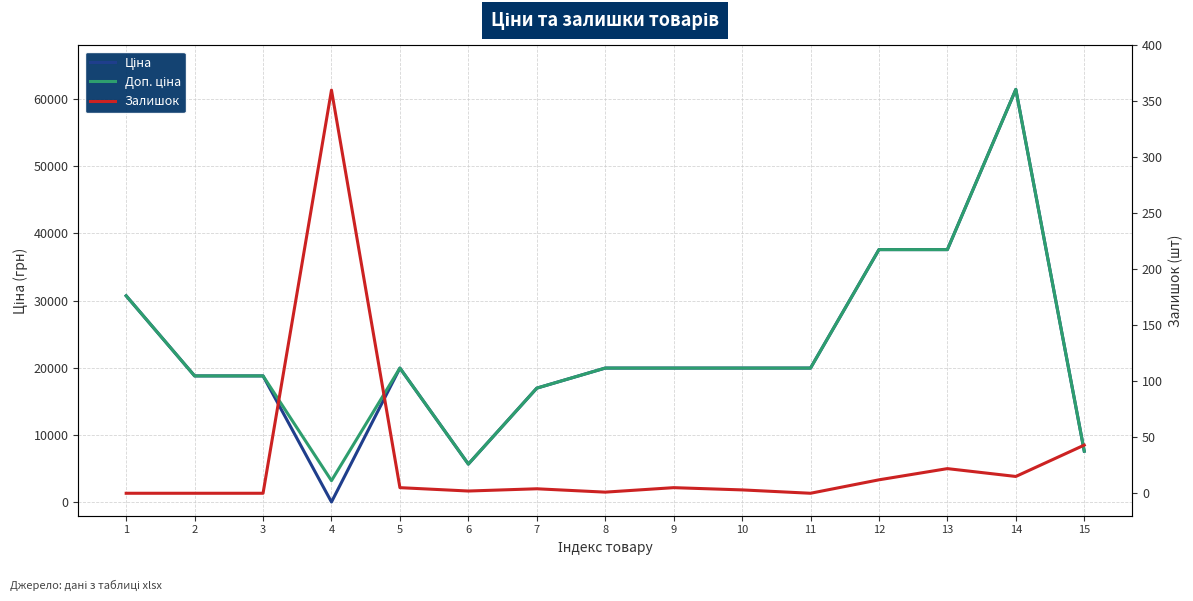

What is the difference between the Ціна values at 2 and 8?

1167.4